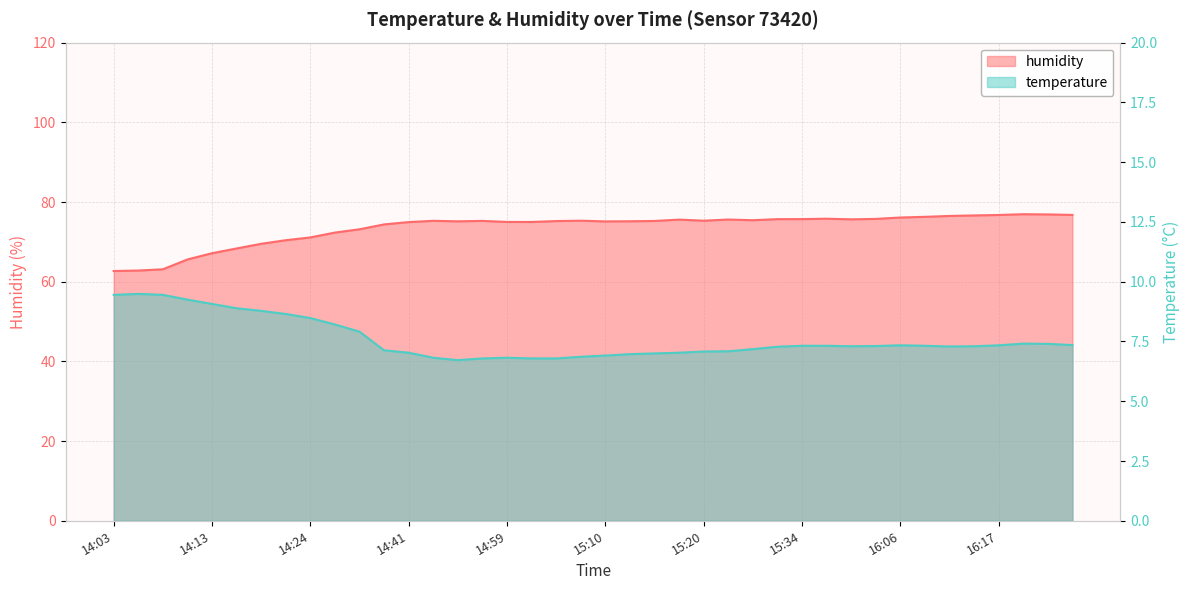

True or false: temperature has more than 1 points higher than both neighbors.

True